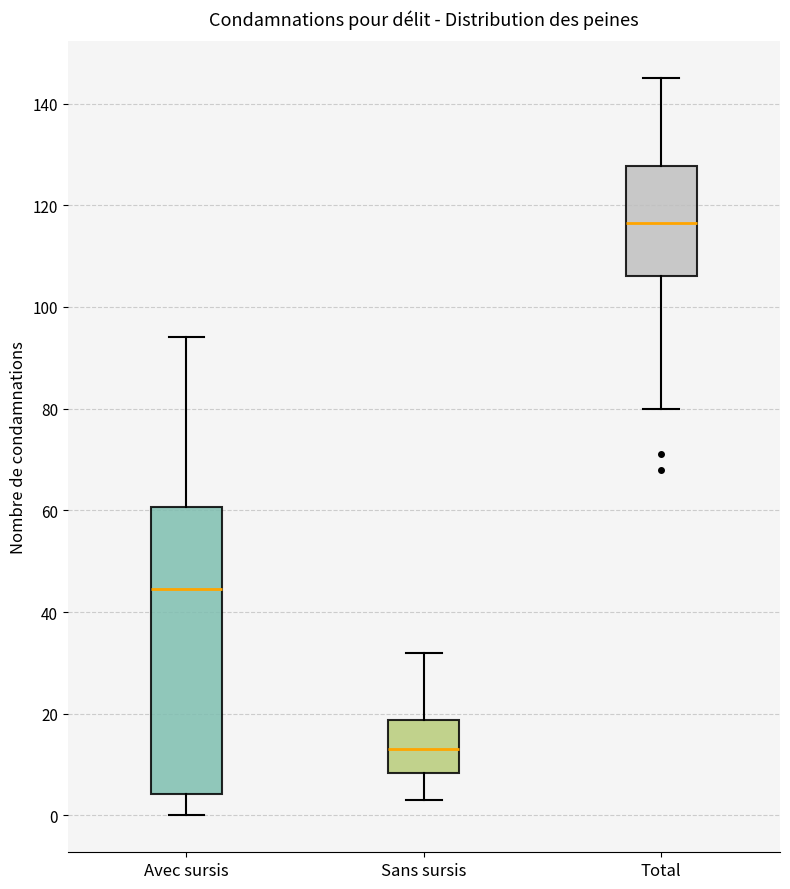

Reading left to right, read every box against the y-axis: the position of its median line, the range the box covers, and the ends of its whiskers. The values are not printed on the chart, so give them approximately, as read against the axis.

Avec sursis: median 44, box 4 to 60, whiskers 0 to 94
Sans sursis: median 14, box 8 to 18, whiskers 4 to 32
Total: median 116, box 106 to 128, whiskers 80 to 146